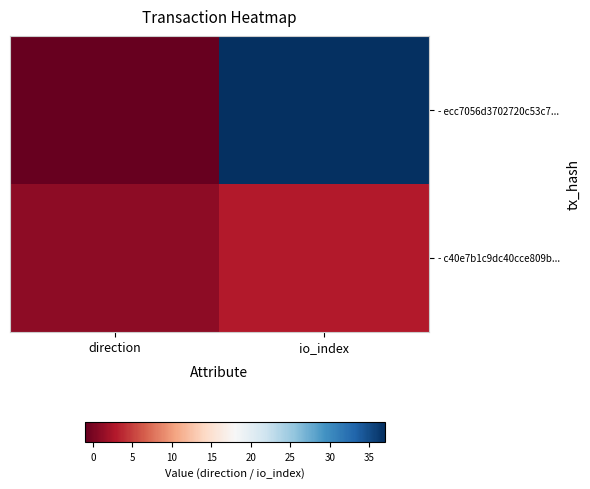

Which has a higher value, io_index or direction?

io_index